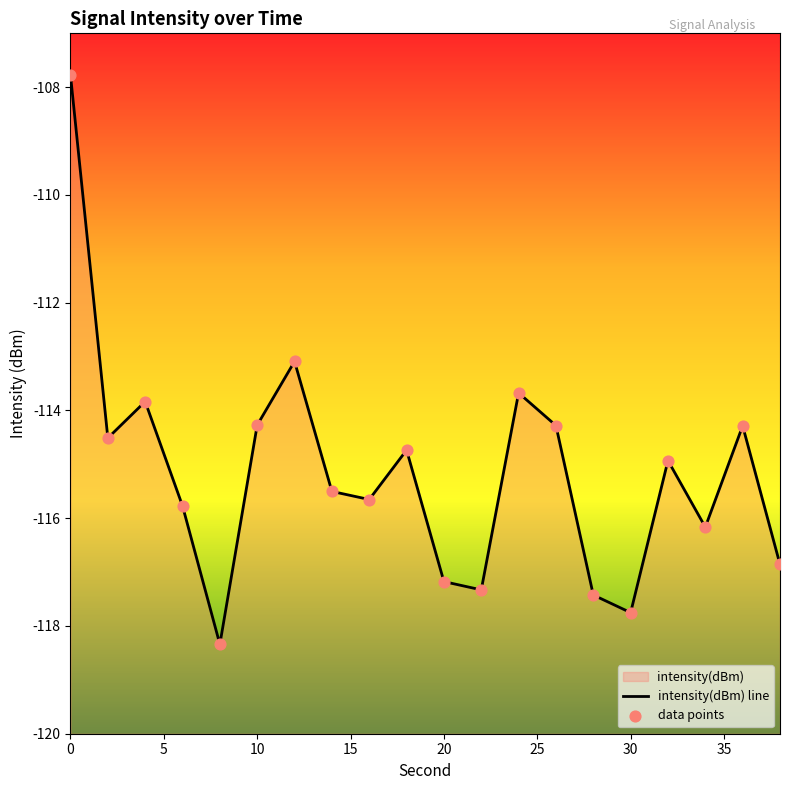

Is the value of data points at 9 greater than the value of intensity(dBm) line at 18?

No